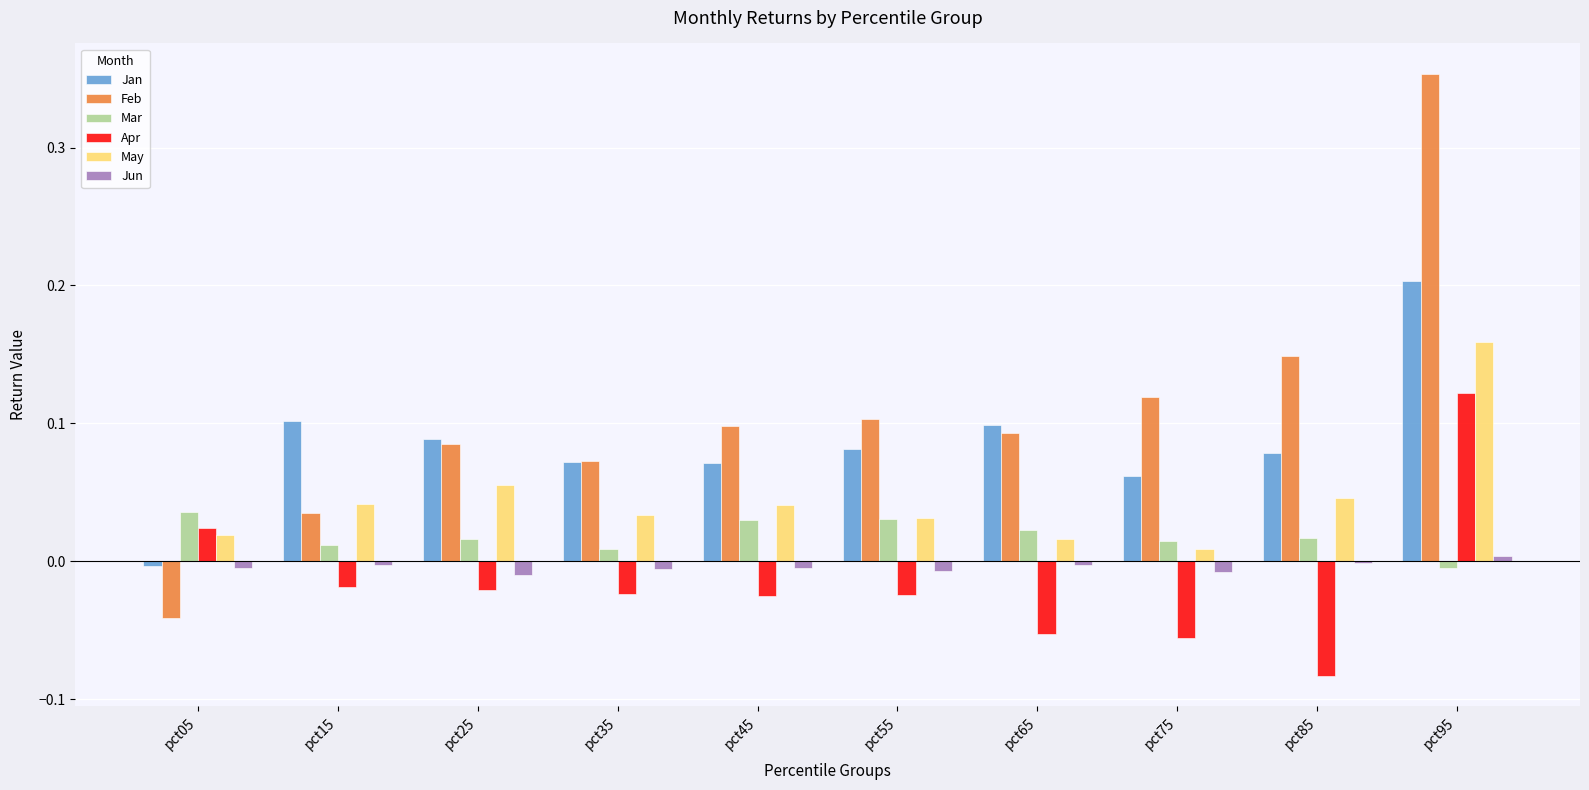

List the series in order of their peak value, lowest first.

Jun, Mar, Apr, May, Jan, Feb